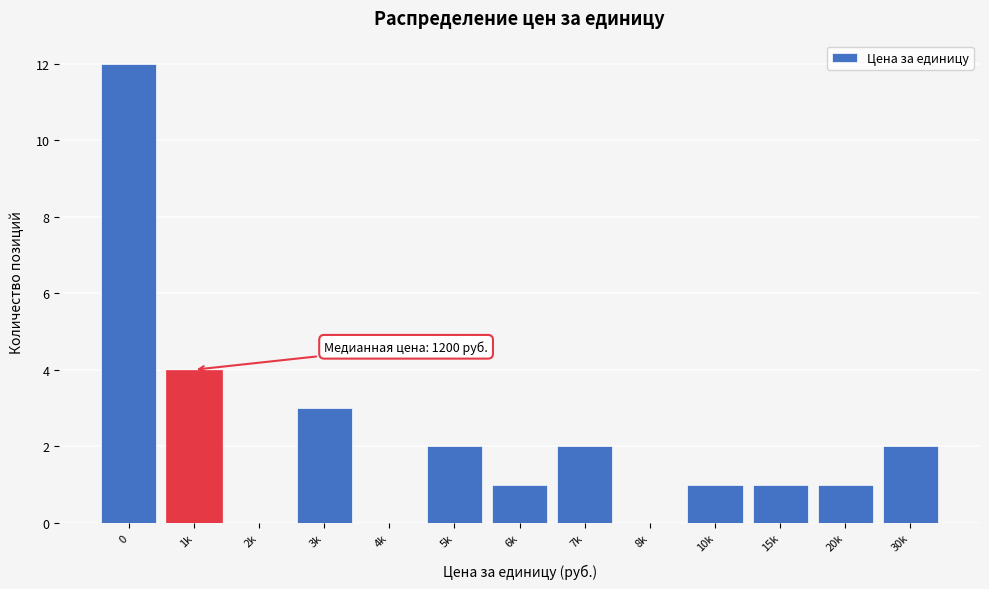

Reading left to right, transcribe all the data shown in this chart.

0=12	1k=4	2k=0	3k=3	4k=0	5k=2	6k=1	7k=2	8k=0	10k=1	15k=1	20k=1	30k=2